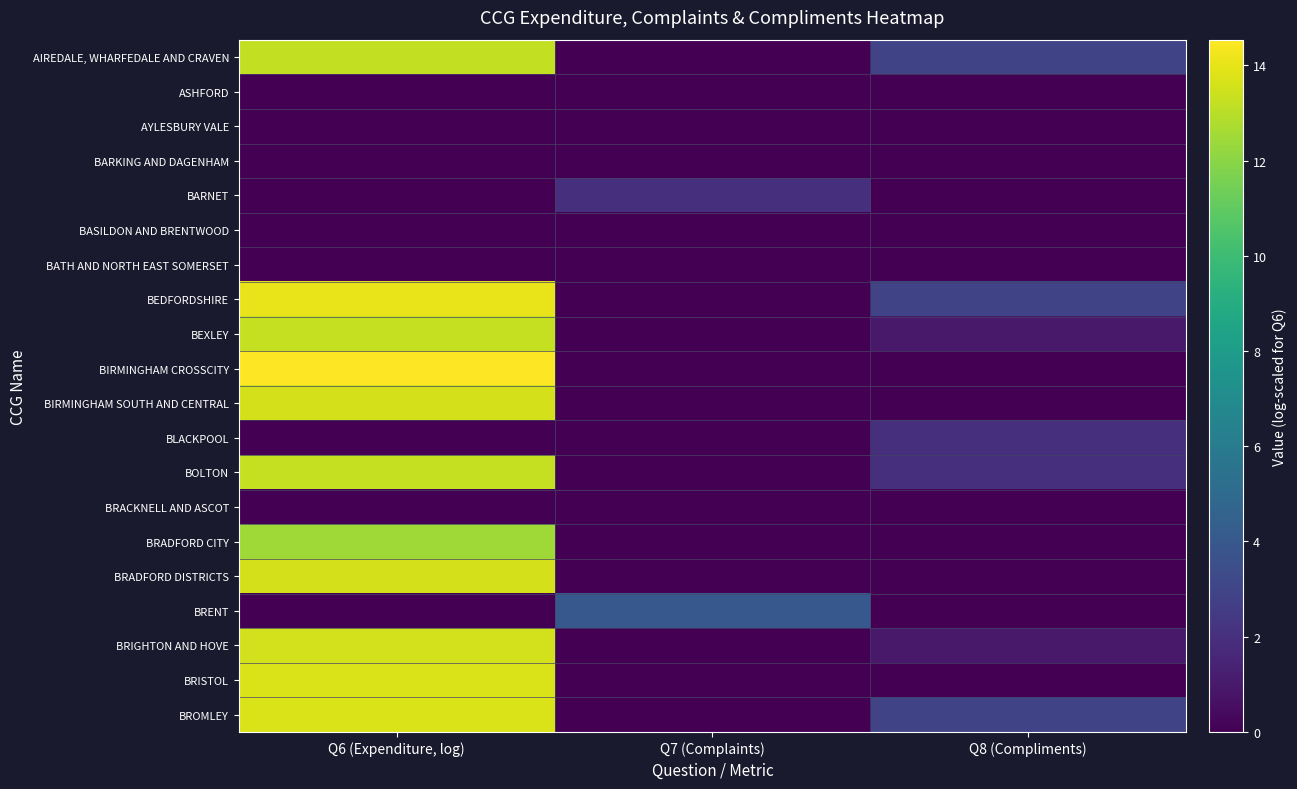

Between Q8 (Compliments) and Q6 (Expenditure, log), which is larger?

Q6 (Expenditure, log)